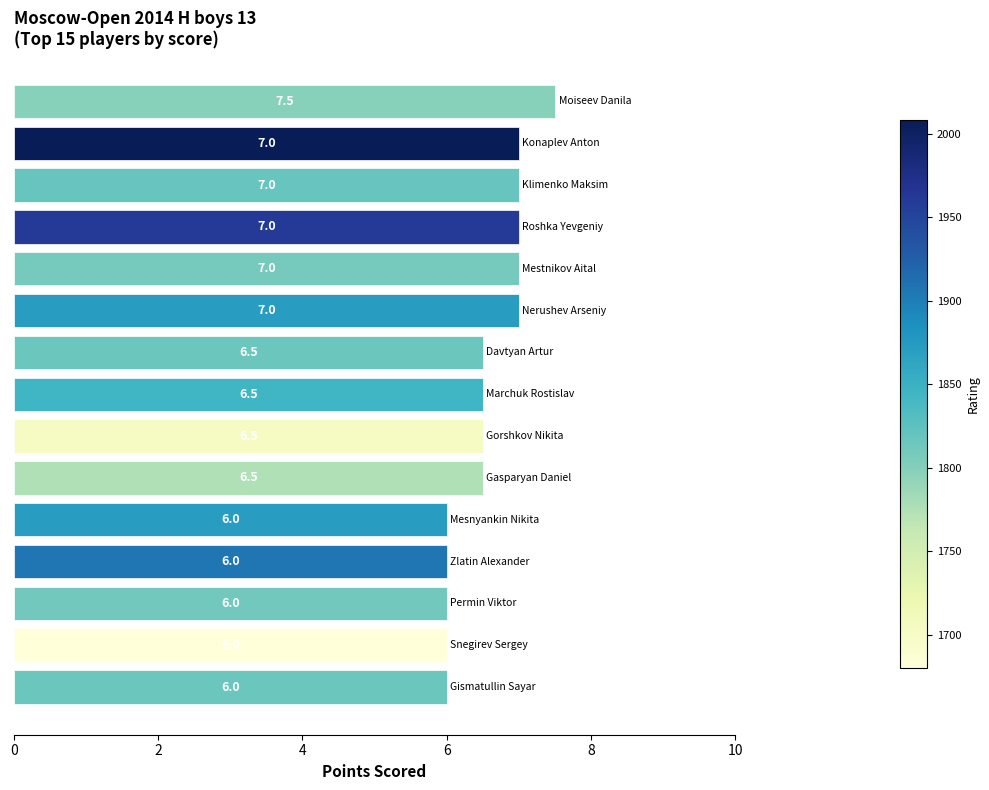

Does the chart contain stacked bars?

No